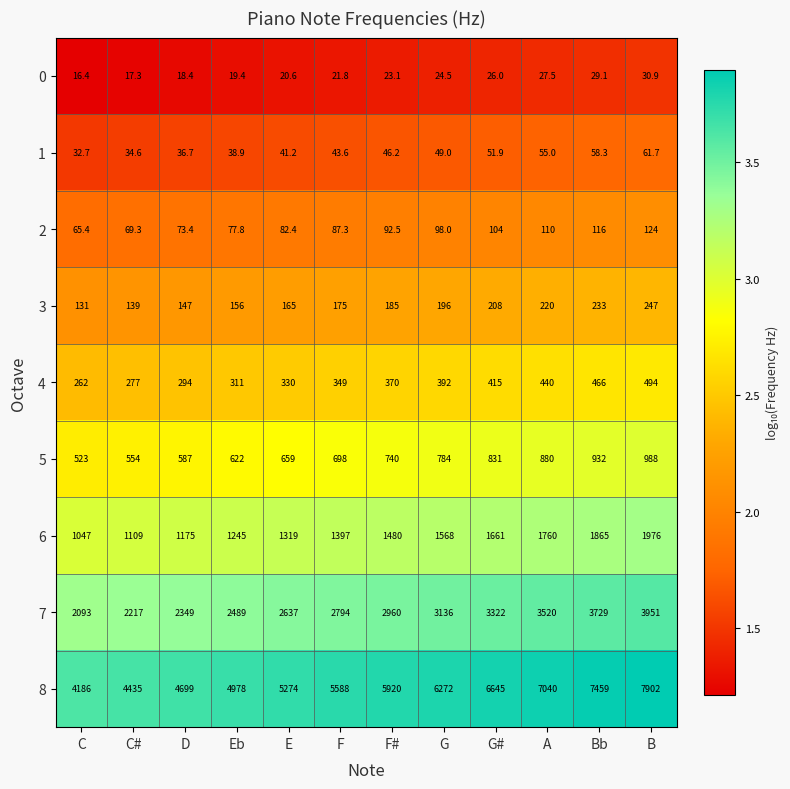

What is the sum of all 7 values?

35197.0